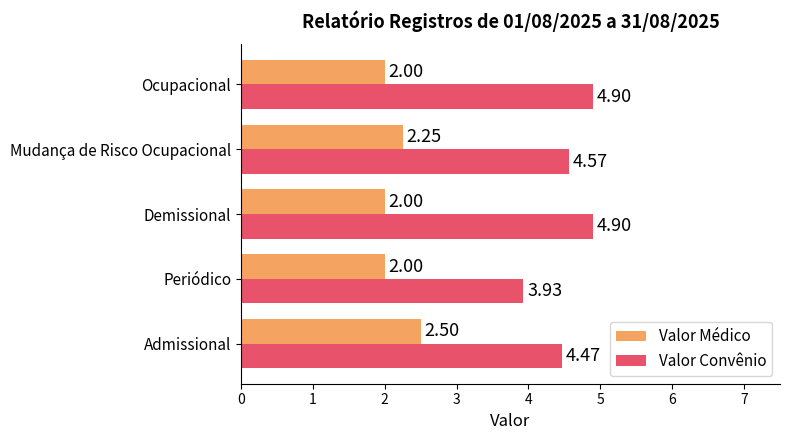

Rank the series by their average value, from highest to lowest.

Valor Convênio, Valor Médico